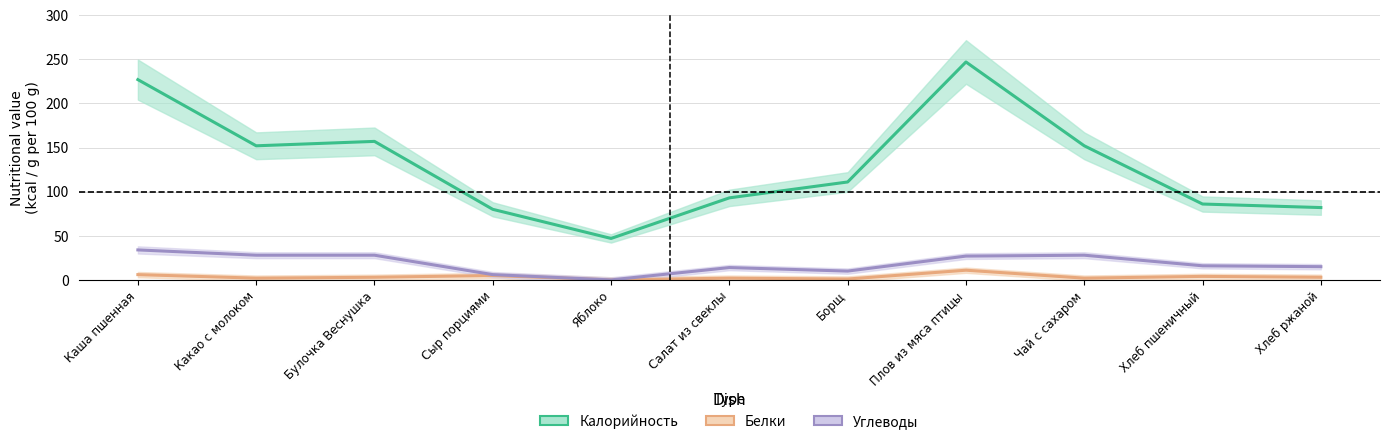

What is the difference between the Белки values at Сыр порциями and Яблоко?

5